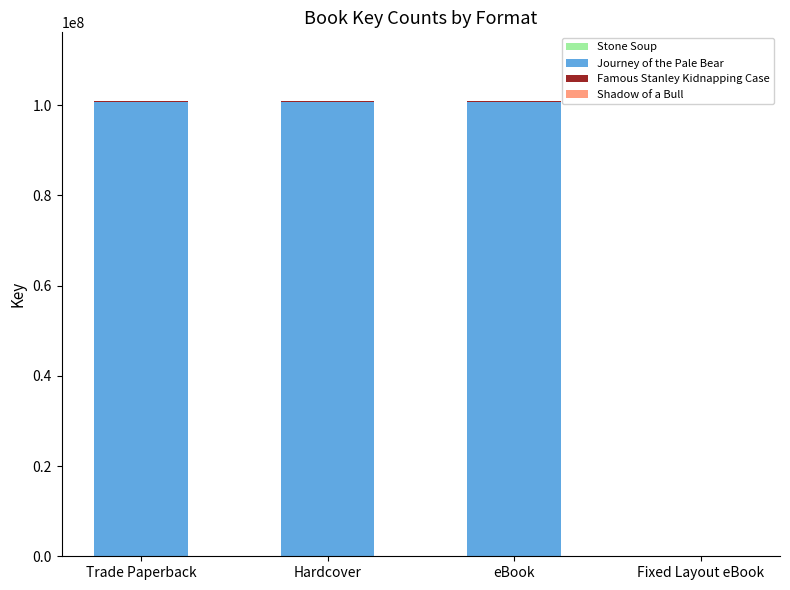

The Famous Stanley Kidnapping Case series shows 0 at Fixed Layout eBook. True or false?

True